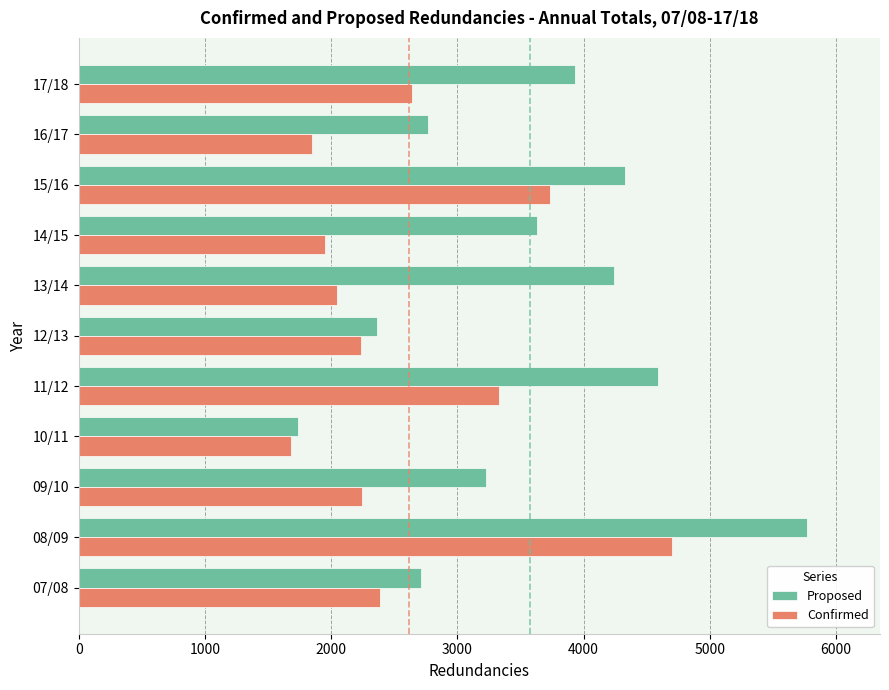

What is the difference between the maximum and second lowest values in the Proposed series?

3411